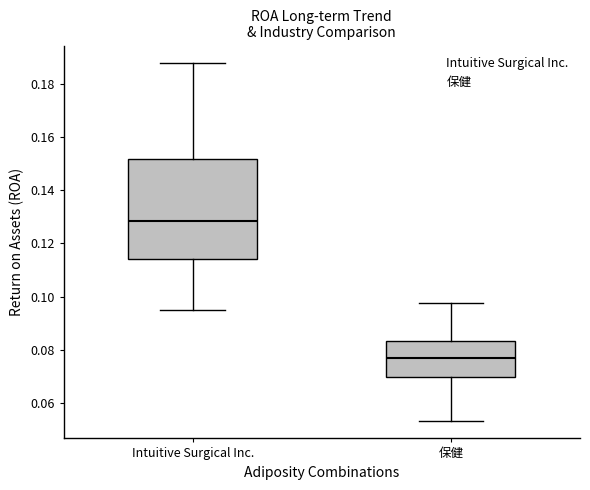

Comparing the boxes themselves (not the whiskers), which one is the tallest?

Intuitive Surgical Inc.